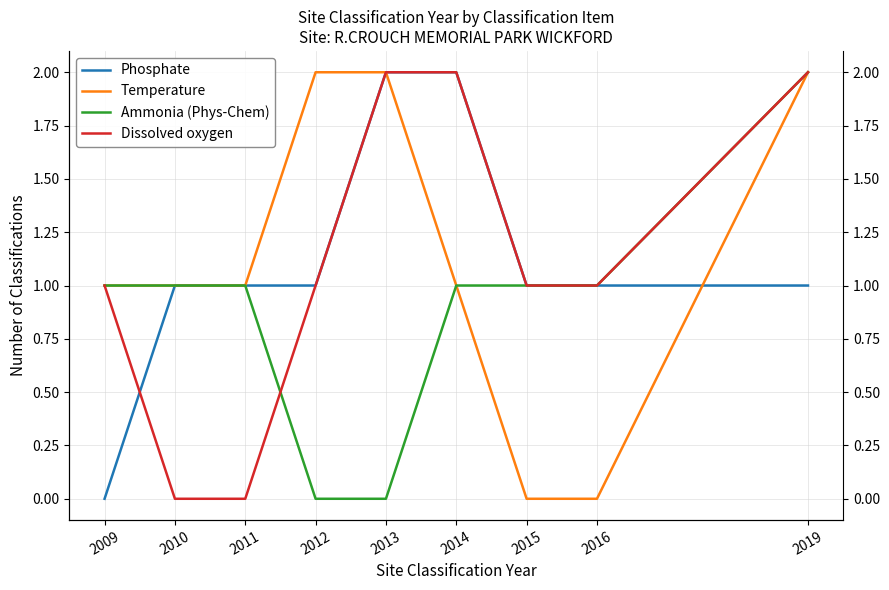

List the series in order of their peak value, lowest first.

Phosphate, Temperature, Ammonia (Phys-Chem), Dissolved oxygen